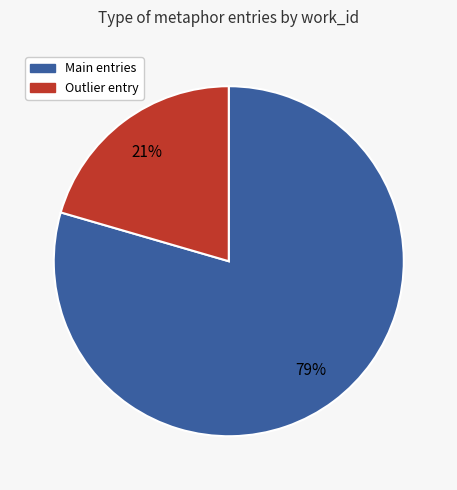

Is there any slice that represents more than half of the pie?

Yes